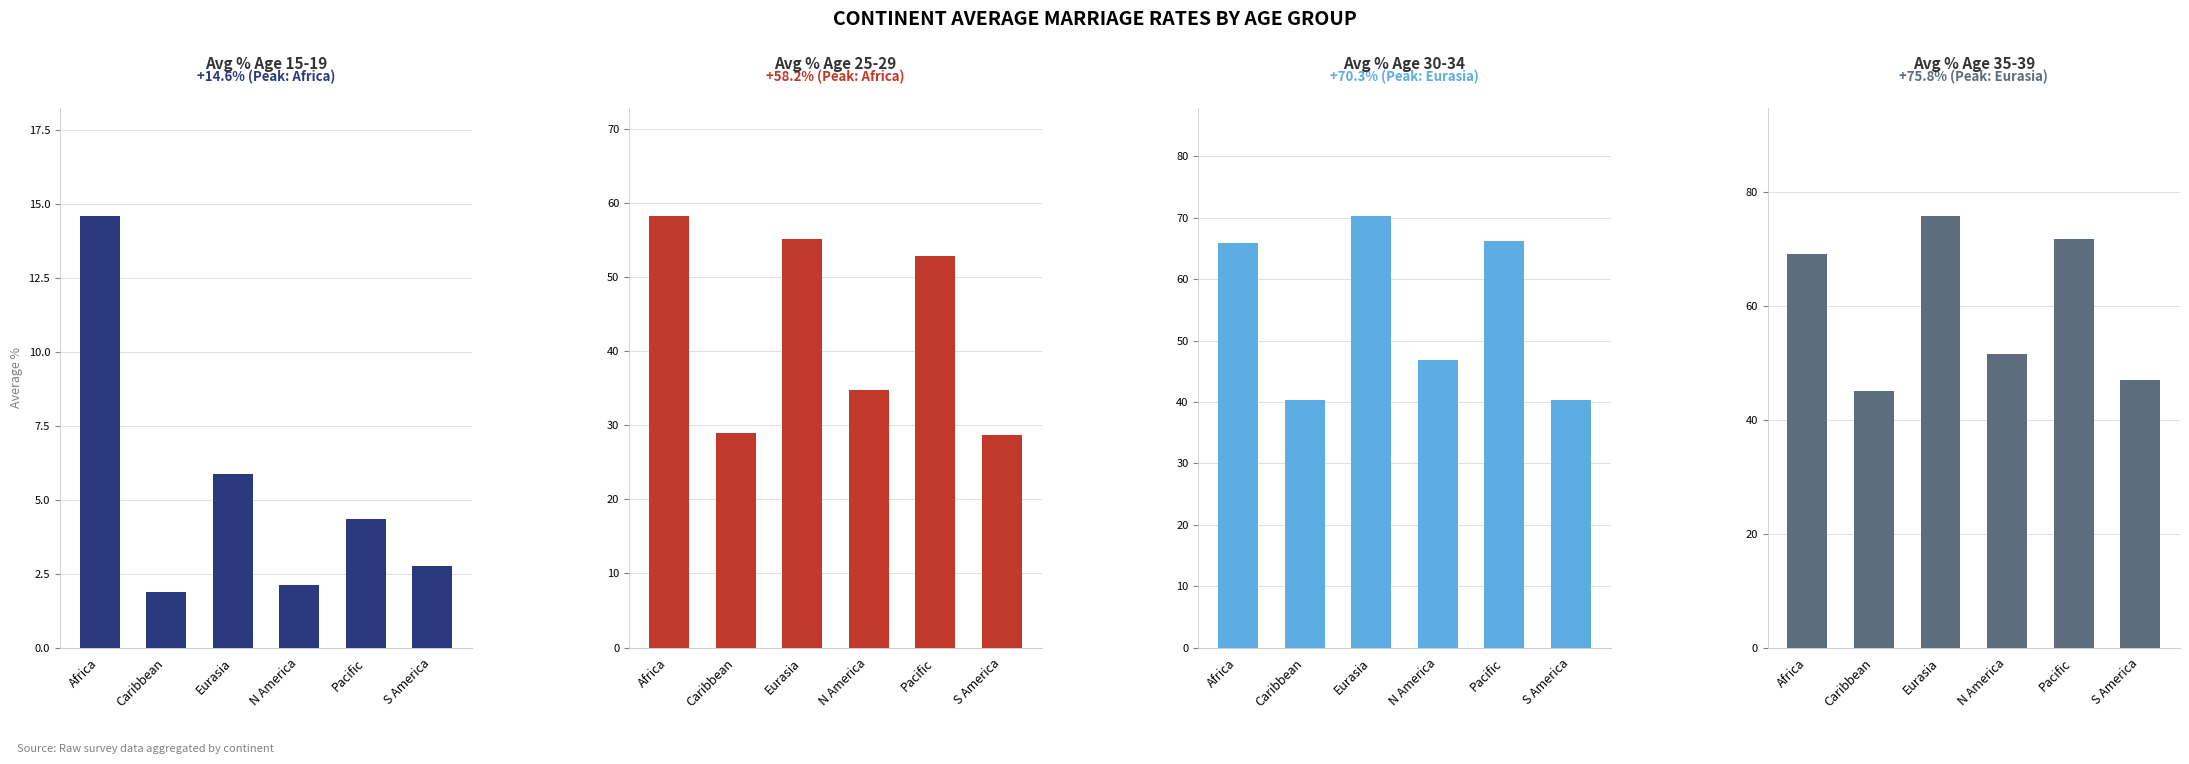

The value of 30-34 at Pacific is 94.6. True or false?

False